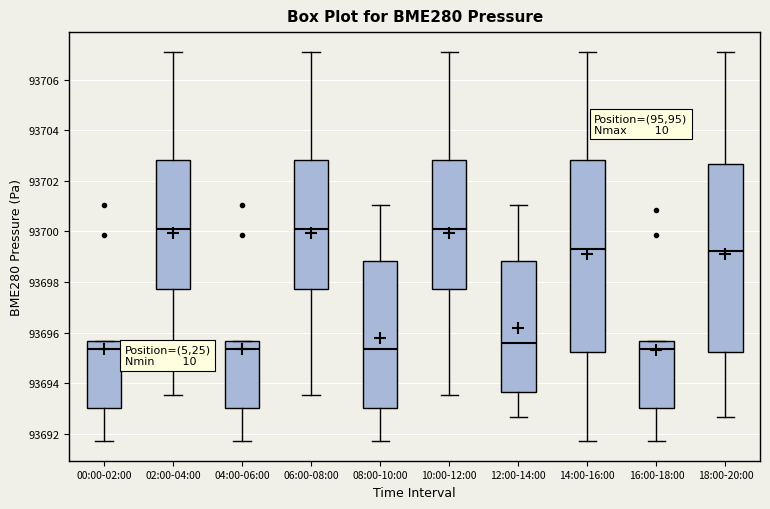

Where does the median line of the box for 14:00-16:00 sit on the y-axis? The values are not printed on the chart, so give them approximately, as read against the axis.

93699.4